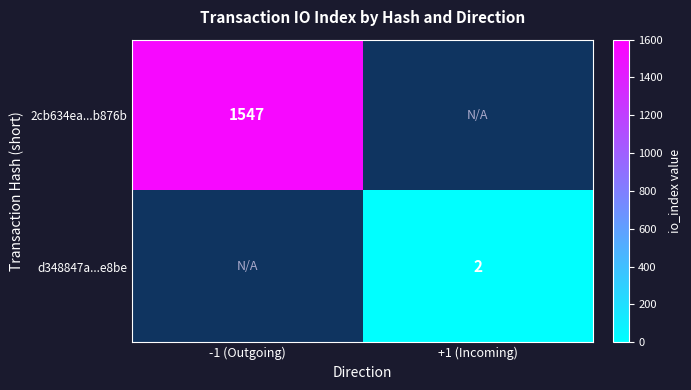

Is it true that d348847a...e8be equals 1 at +1 (Incoming)?

False